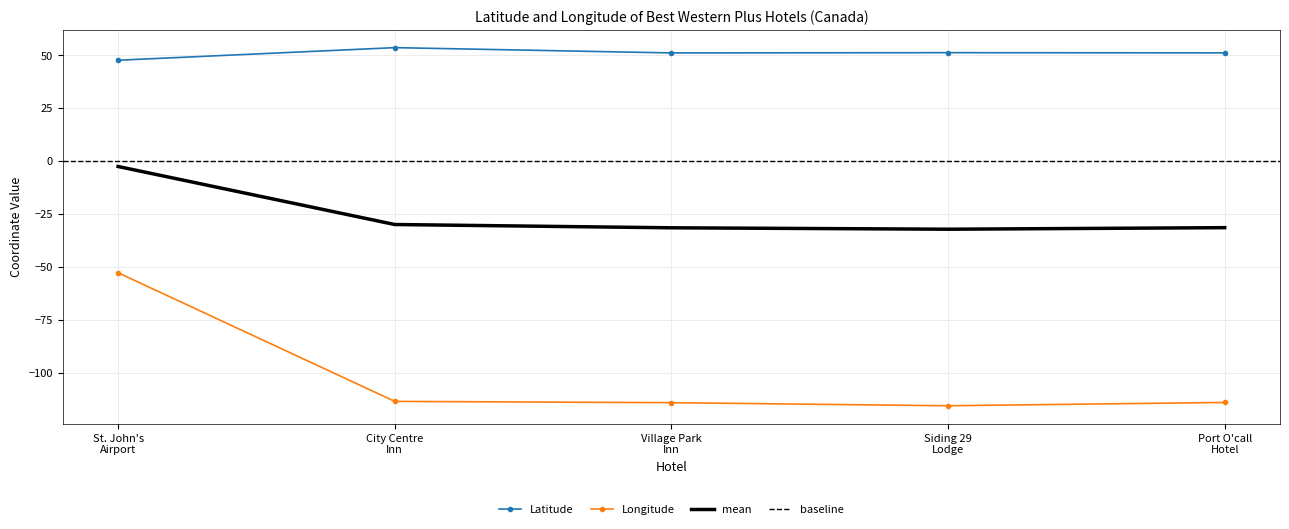

At which category does Latitude reach its first local peak?

City Centre
Inn